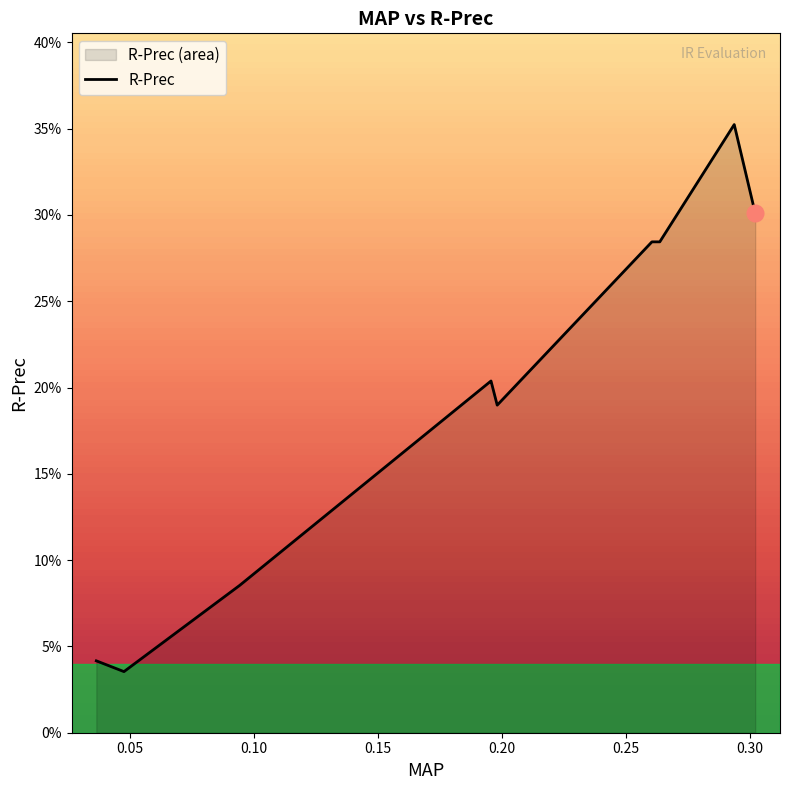

True or false: there are more than 2 points higher than both neighbors.

False